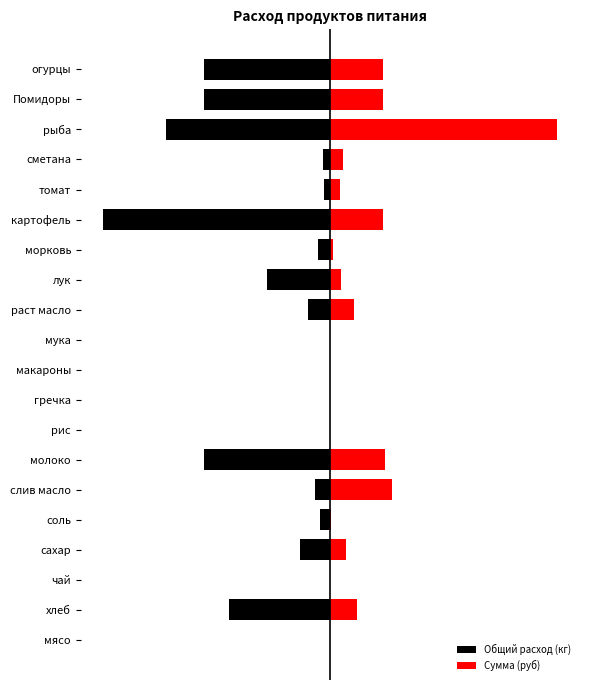

What is the minimum value for Общий расход (кг)?

-0.2